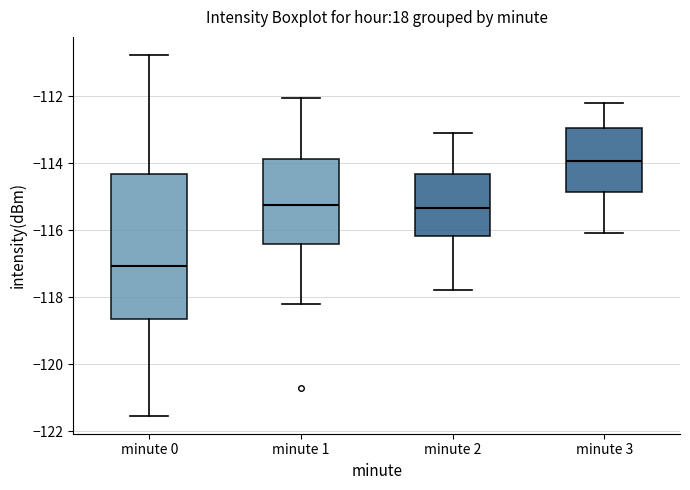

Reading left to right, read every box against the y-axis: the position of its median line, the range the box covers, and the ends of its whiskers. The values are not printed on the chart, so give them approximately, as read against the axis.

minute 0: median -117.0, box -118.6 to -114.4, whiskers -121.6 to -110.8
minute 1: median -115.2, box -116.4 to -113.8, whiskers -118.2 to -112.0
minute 2: median -115.4, box -116.2 to -114.4, whiskers -117.8 to -113.0
minute 3: median -114.0, box -114.8 to -113.0, whiskers -116.0 to -112.2